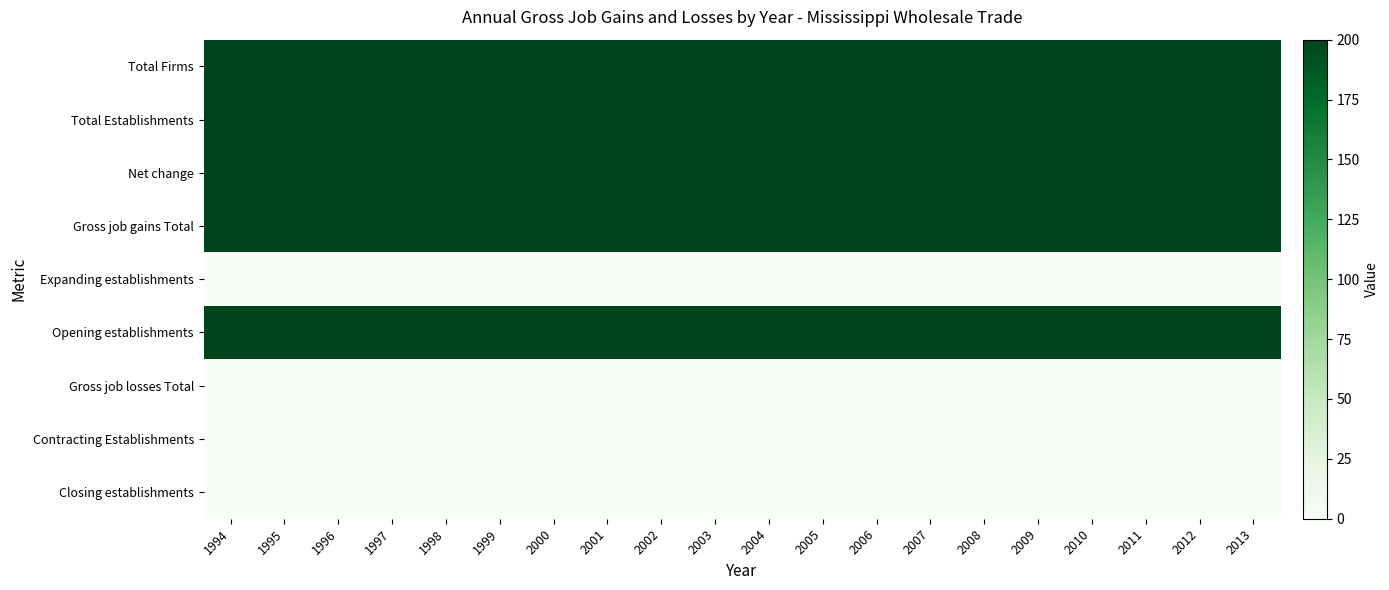

What is the total value across all series at 2009?

1000